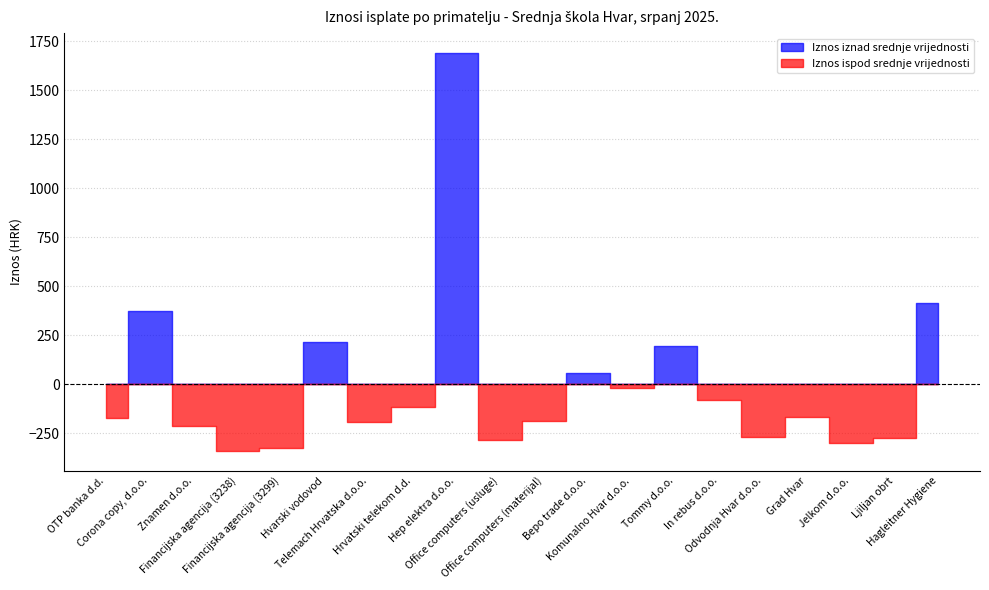

Is it true that the value at Grad Hvar is 122.0?

False